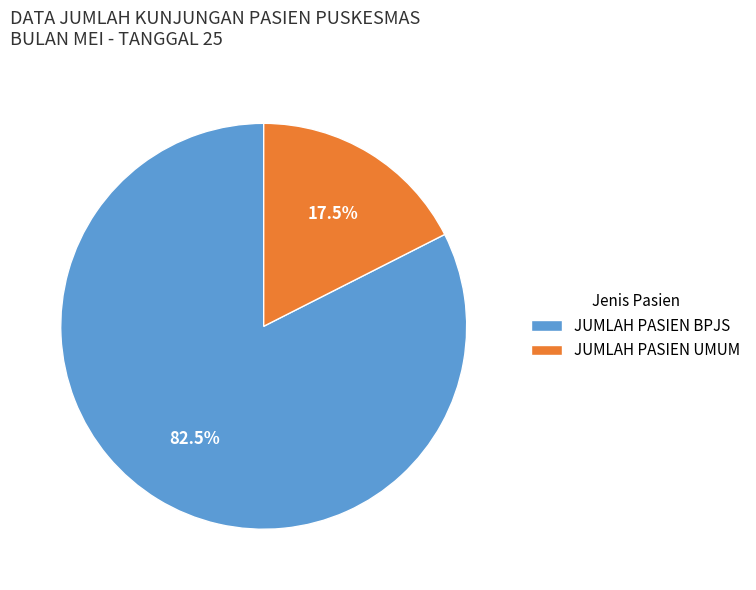

Does any single category account for the majority?

Yes